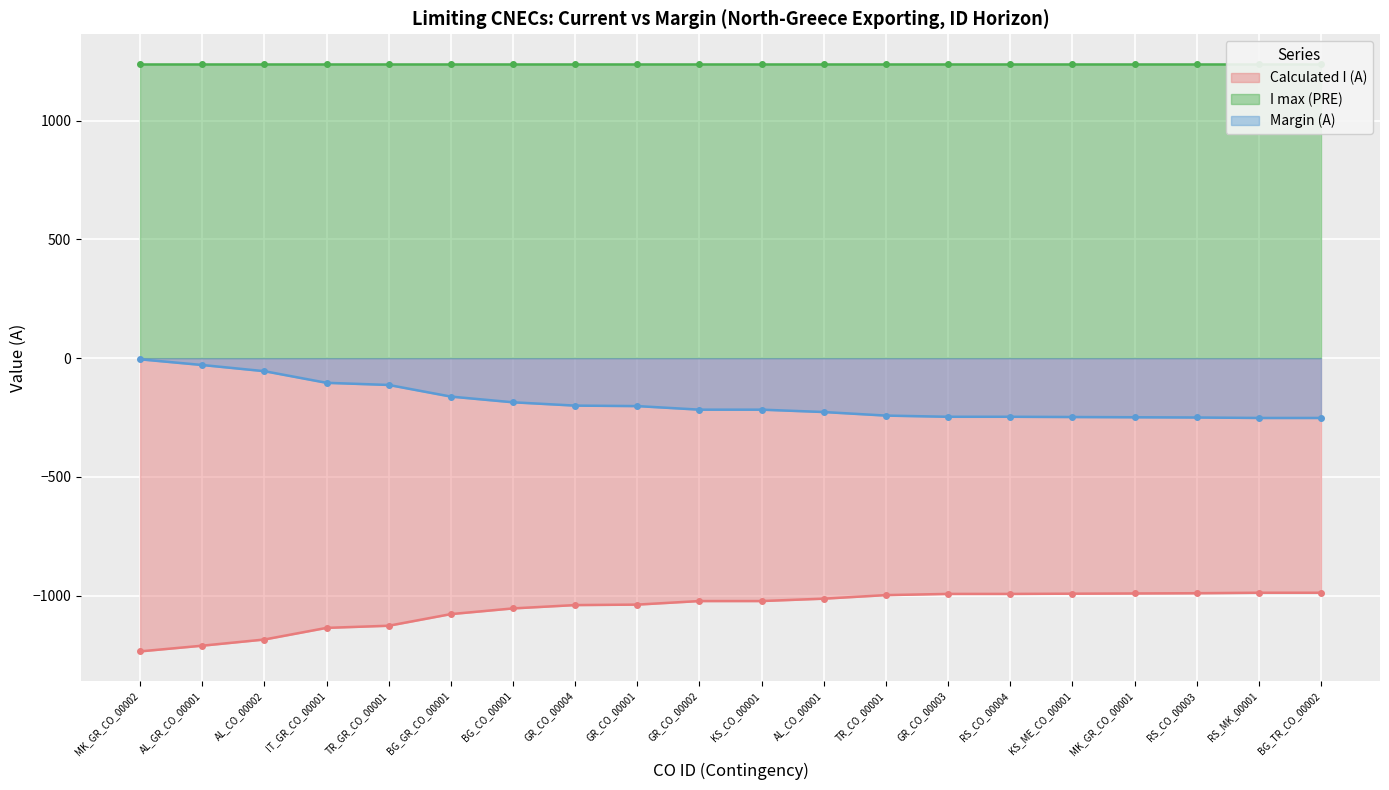

What is the value of the Margin (A) point at the 9th from the left?

-202